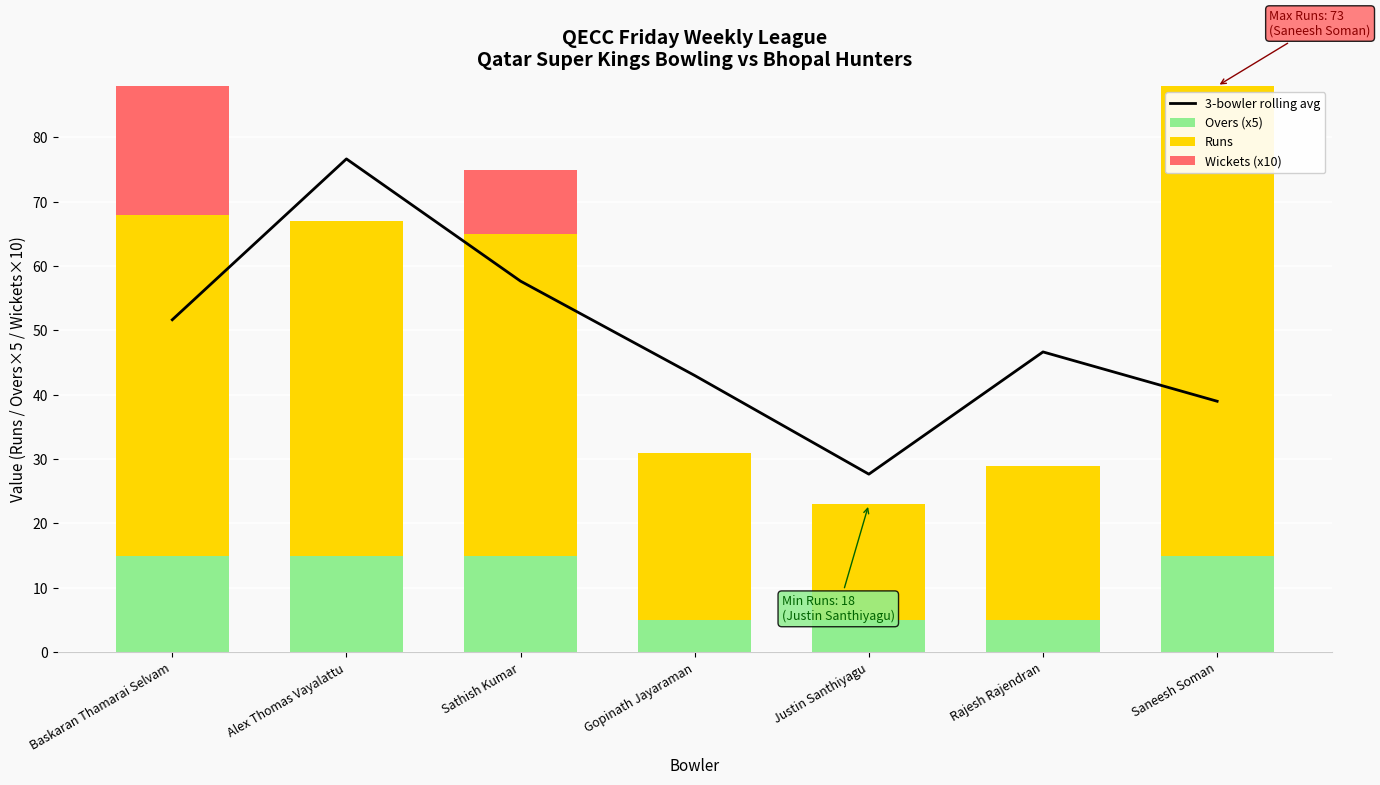

Which series has the widest spread of values?

Runs